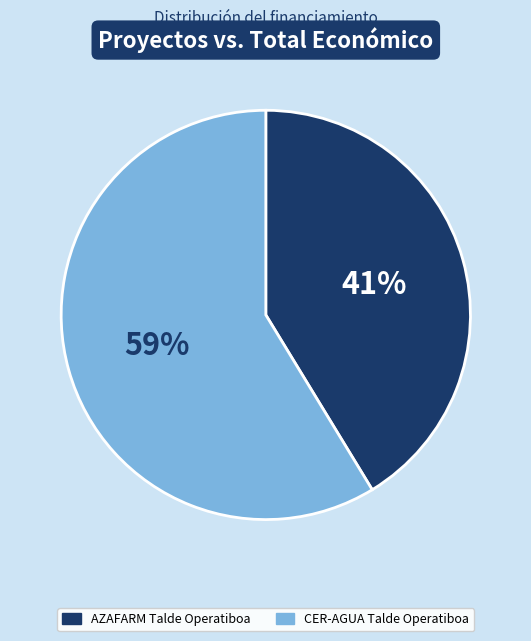

The CER-AGUA Talde Operatiboa slice represents 59% of the pie. True or false?

True